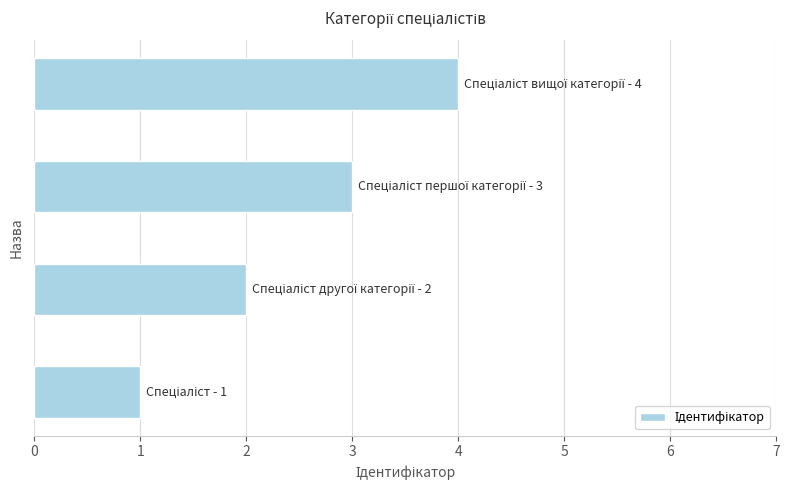

What is the minimum value shown in the chart?

1